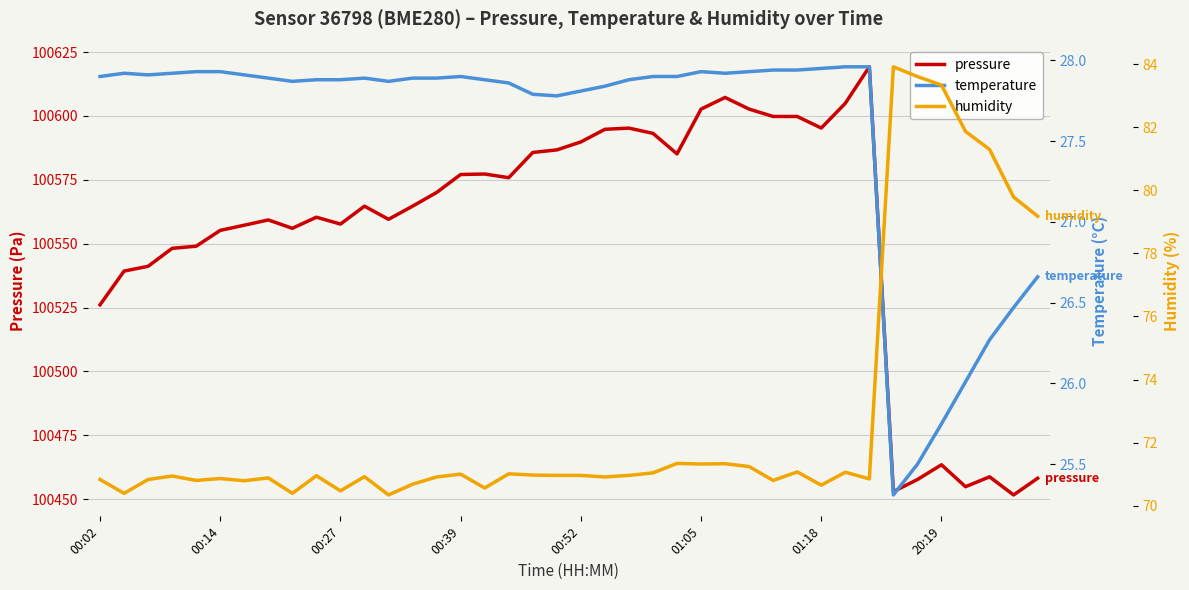

What is the lowest value of the pressure series?

100451.7